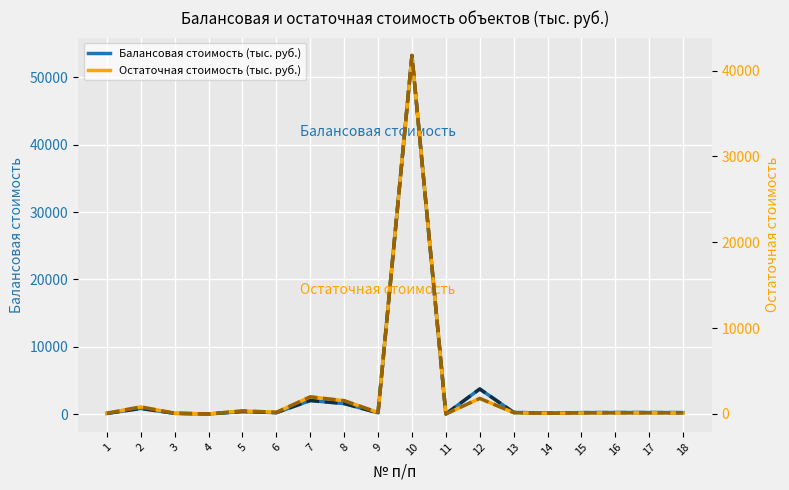

Reading left to right, what are all the values shown in this chart?

Балансовая стоимость (тыс. руб.): 1=90.0	2=826.0	3=97.0	4=5.7	5=367.0	6=200.0	7=2000.0	8=1553.0	9=180.0	10=53252.3	11=8.8	12=3721.2	13=237.7	14=136.3	15=202.9	16=216.9	17=217.8	18=205.1
Остаточная стоимость (тыс. руб.): 1=90.0	2=826.0	3=97.0	4=4.2	5=367.0	6=195.0	7=2000.0	8=1553.0	9=180.0	10=41758.7	11=1.9	12=1817.2	13=153.7	14=88.1	15=131.1	16=140.2	17=140.8	18=132.6